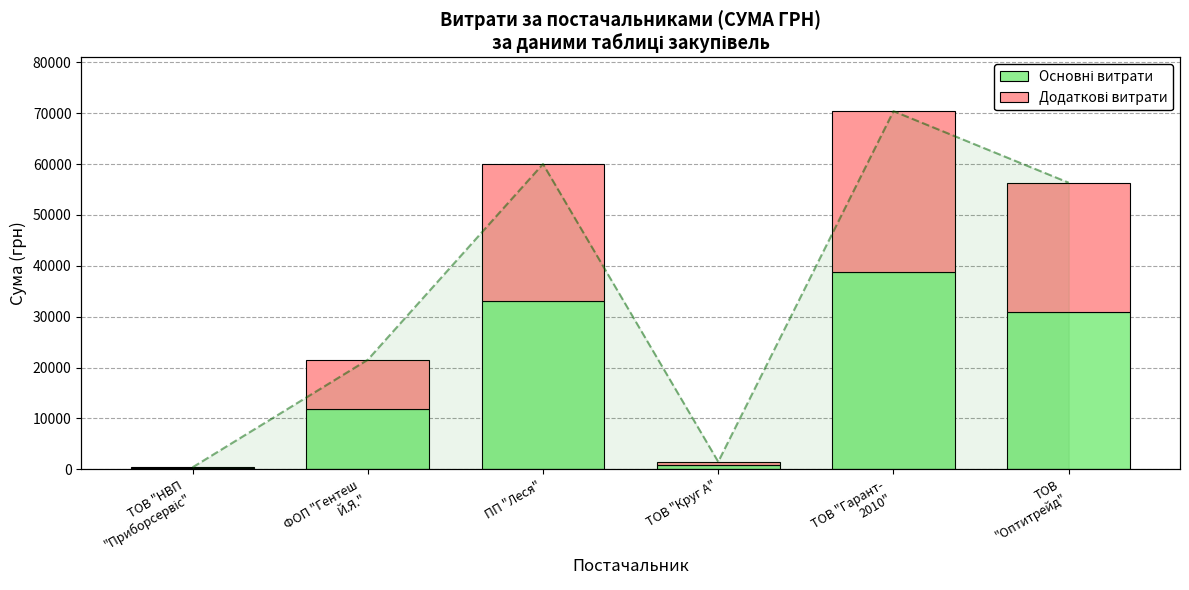

Where is Додаткові витрати nearest to the value 15925?

ФОП "Гентеш
Й.Я."